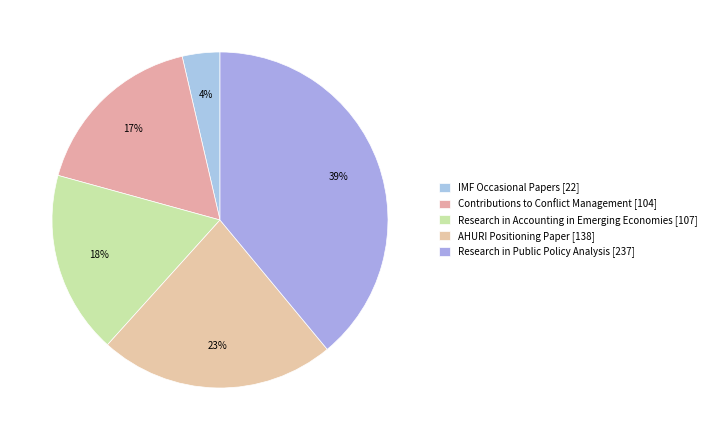

Count the number of slices in the pie.

5